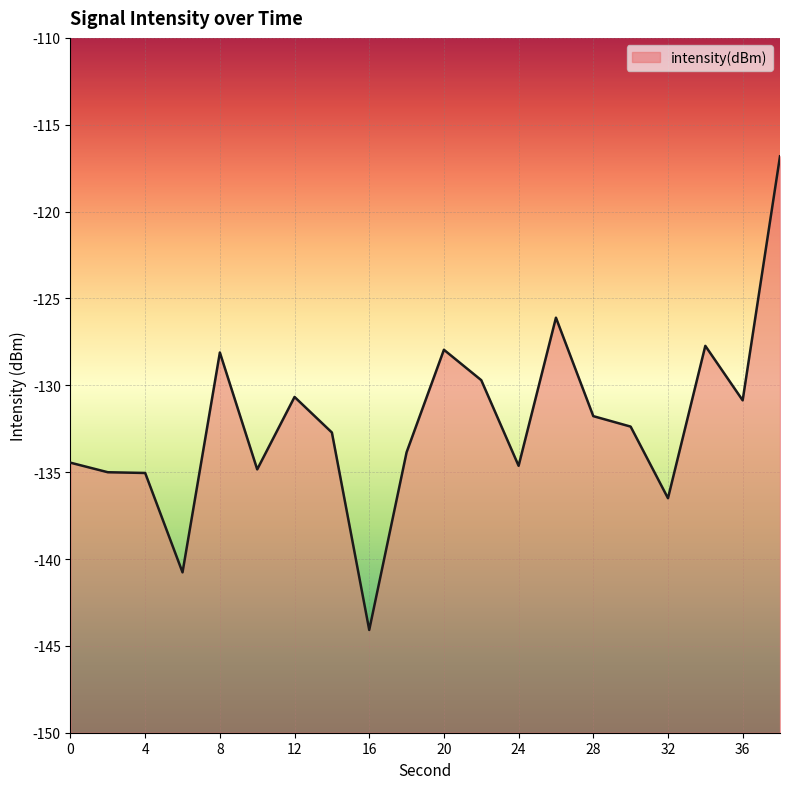

How many data points are above -132?

9